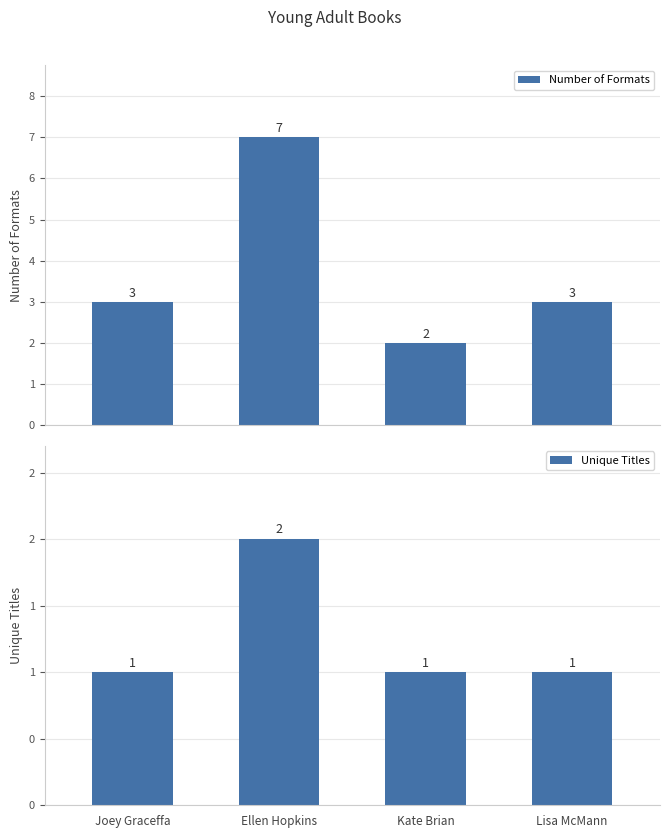

How many bars are there in each group?

2